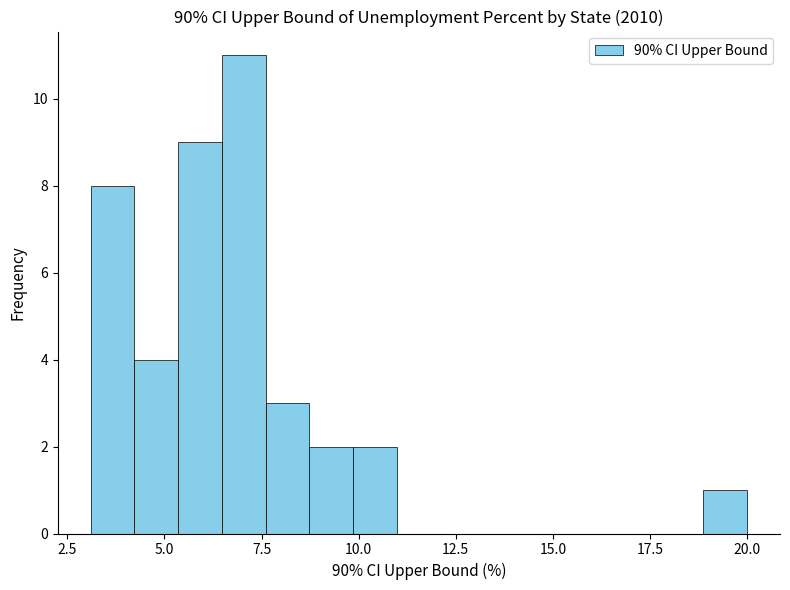

Read against the x-axis, roughly where is the centre of the tallest bar?

7.0